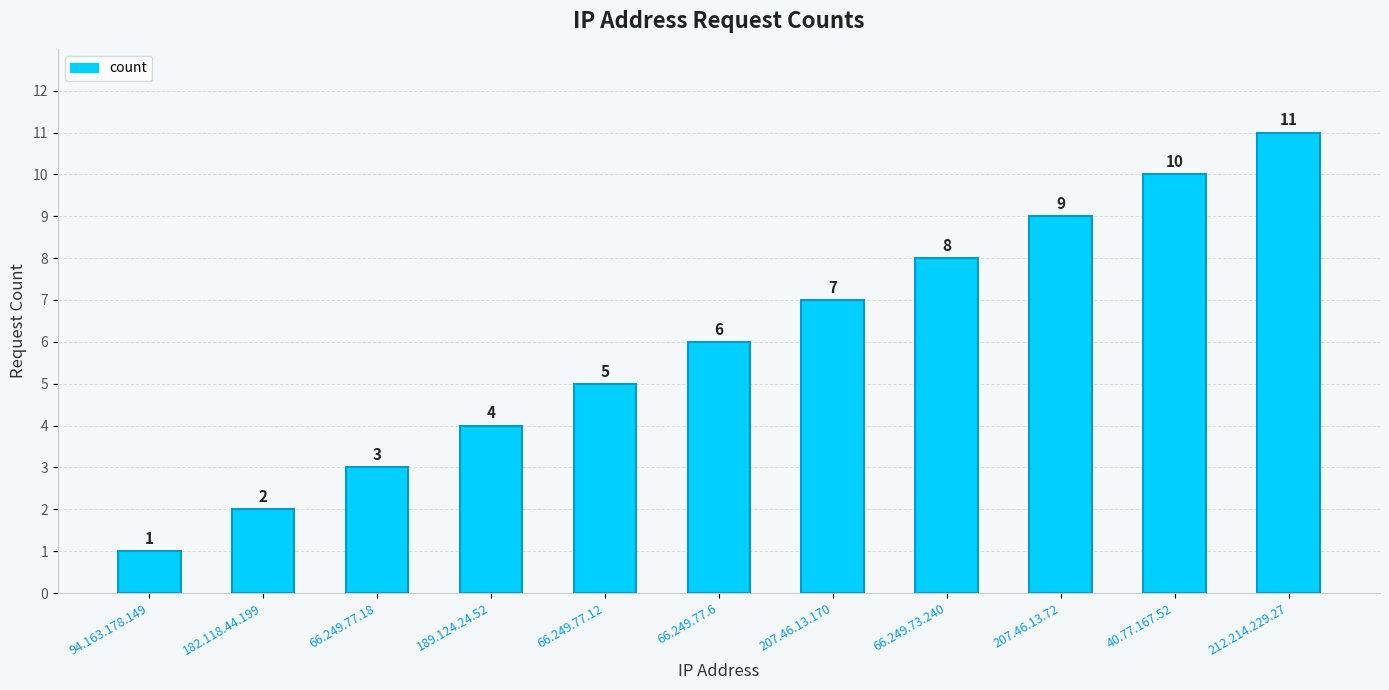

Between 182.118.44.199 and 66.249.77.6, which is larger?

66.249.77.6